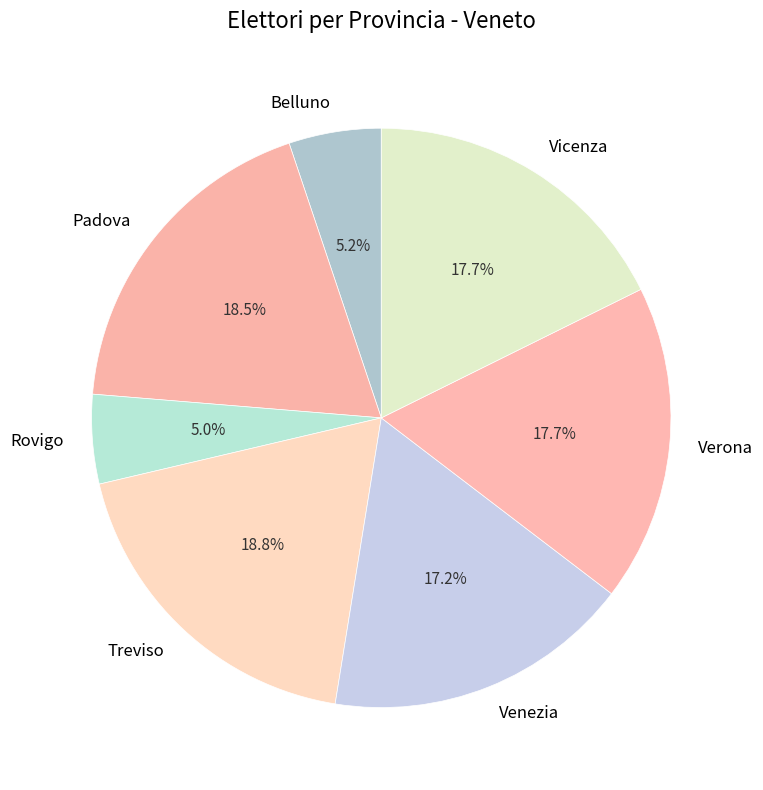

How many segments does this pie chart have?

7